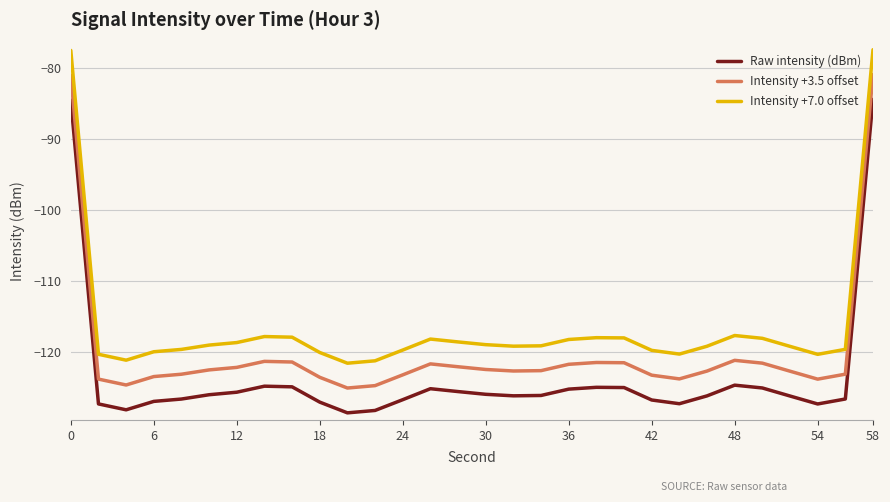

What is the minimum value for Intensity +3.5 offset?

-125.1